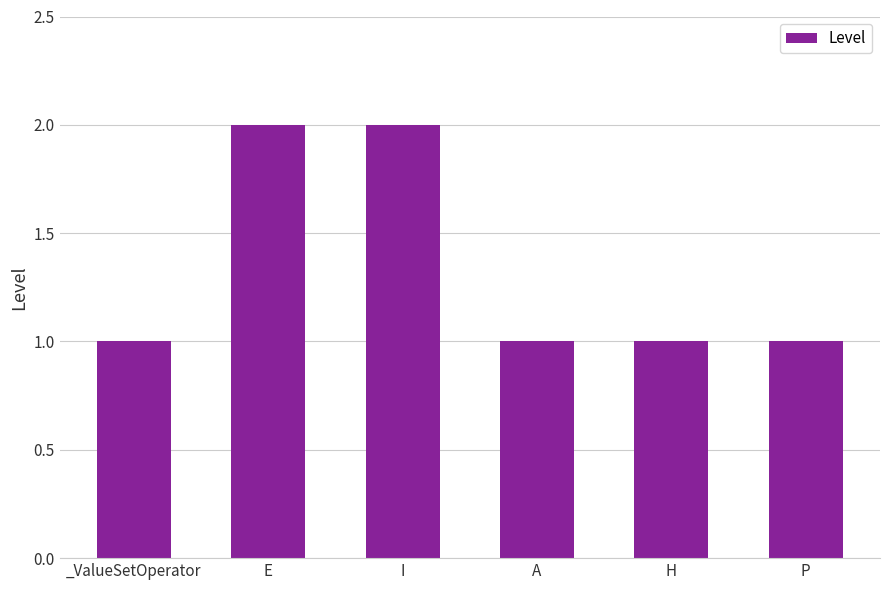

How many values are between 1 and 2?

6